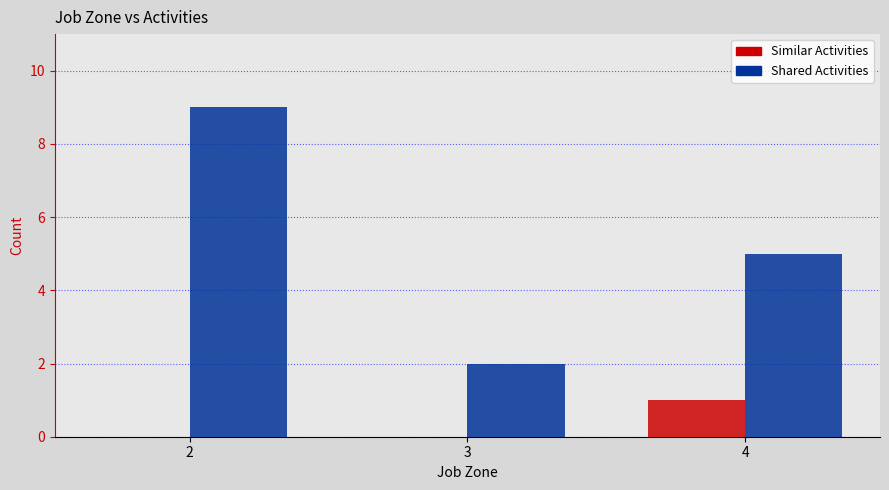

Is the value of Shared Activities at 4 greater than the value of Similar Activities at 2?

Yes